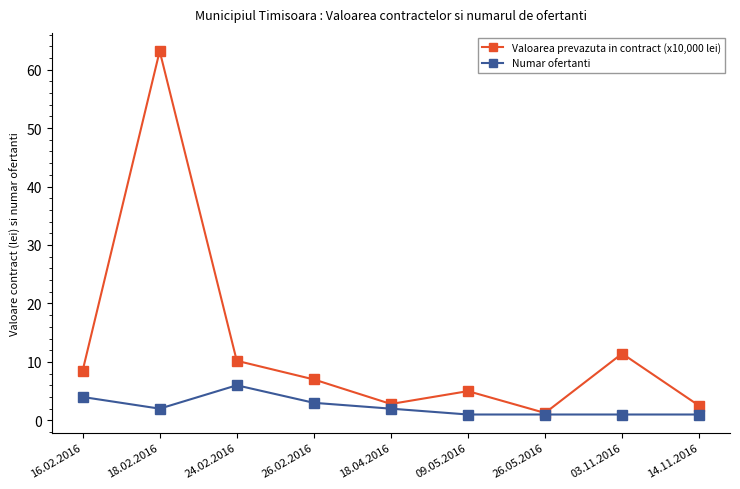

Rank the series by their average value, from highest to lowest.

Valoarea prevazuta in contract (x10,000 lei), Numar ofertanti